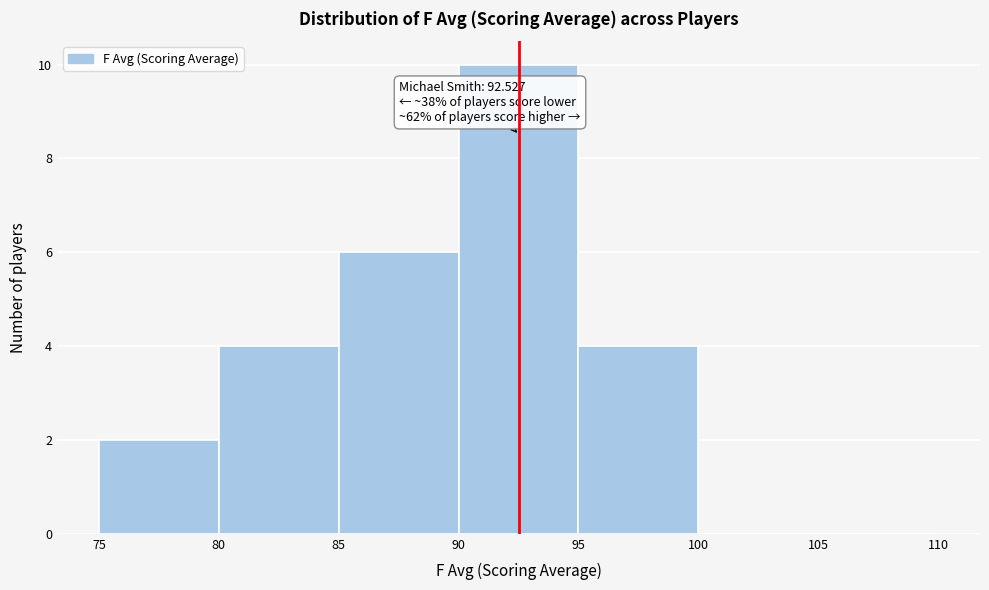

Over which range of the x-axis is the bar tallest?

90 to 95